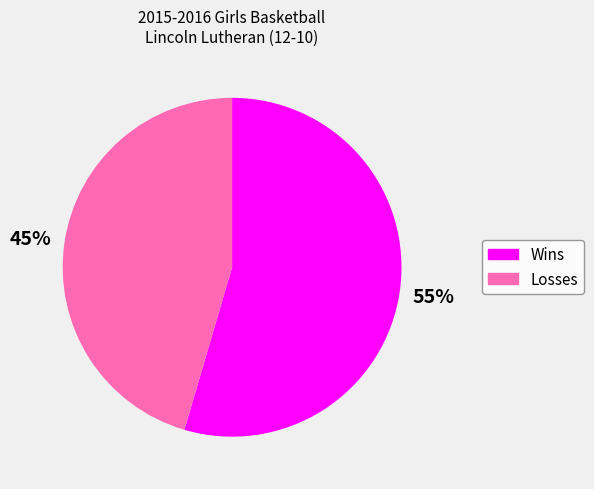

To the nearest percent, what is the average slice percentage?

50%